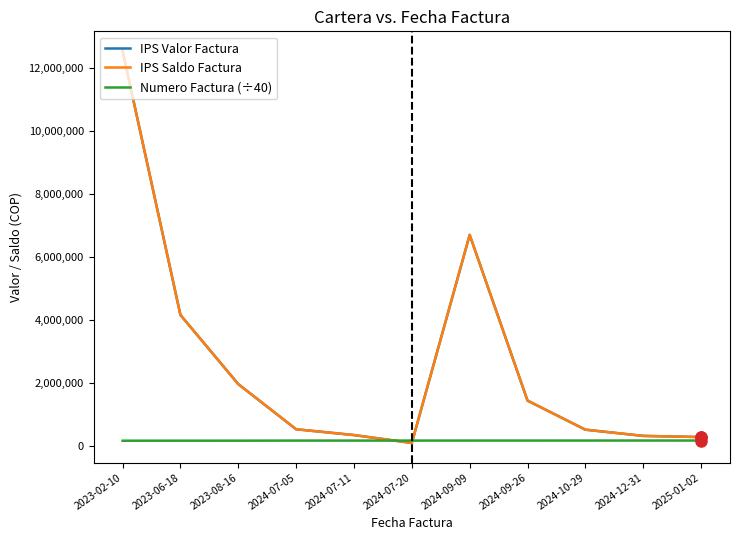

What is the total value across all series at 2024-07-20?

337412.9